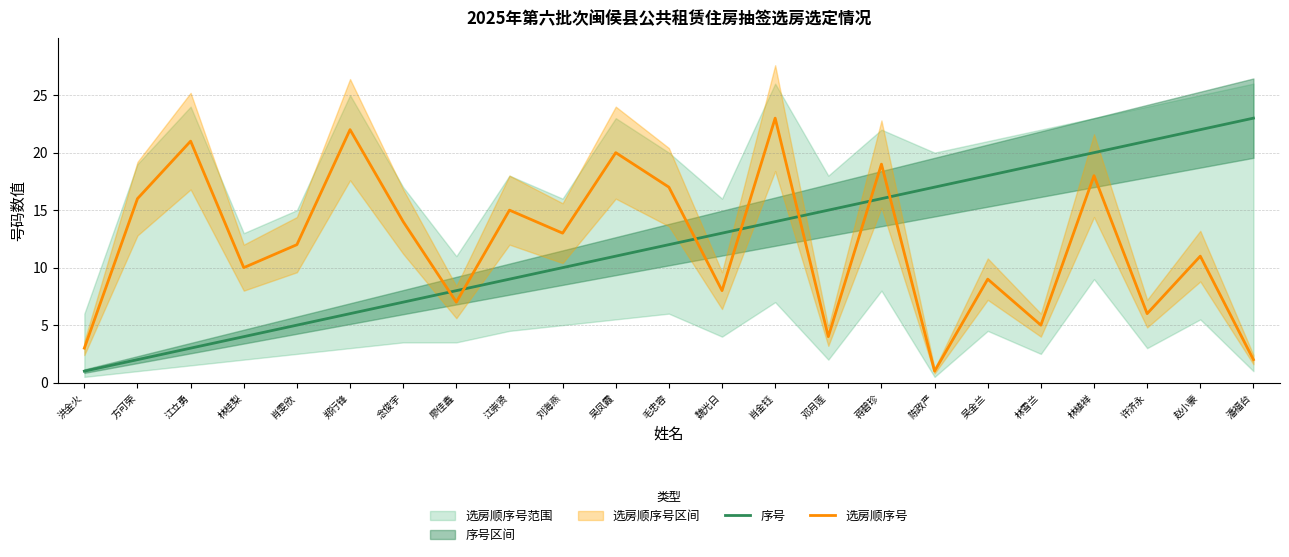

Between 方可荣 and 吴金兰, which series saw the biggest shift?

序号